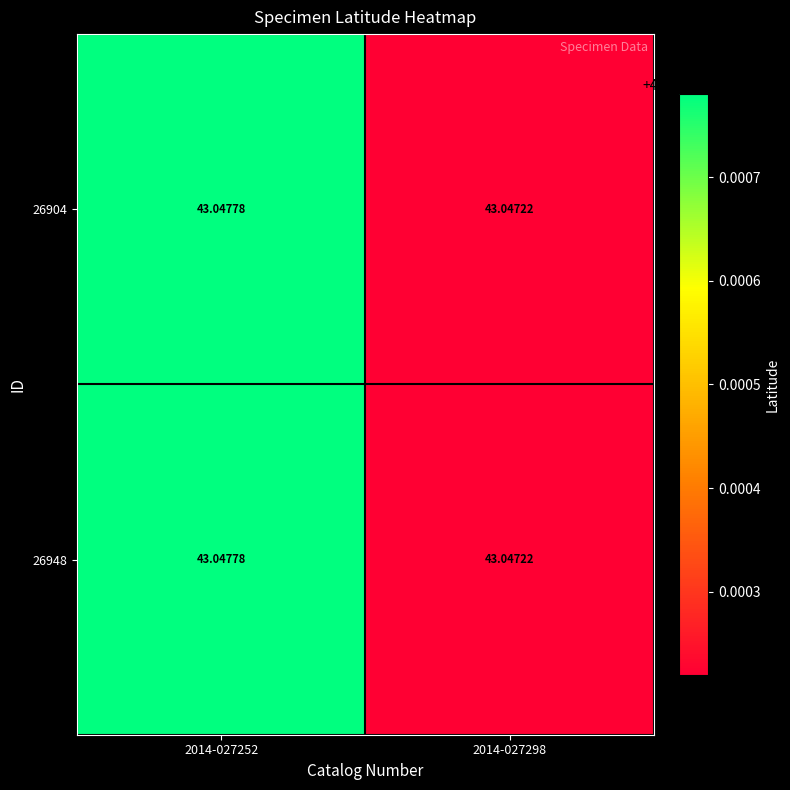

Is the value of 26948 at 2014-027252 greater than the value of 26904 at 2014-027298?

Yes